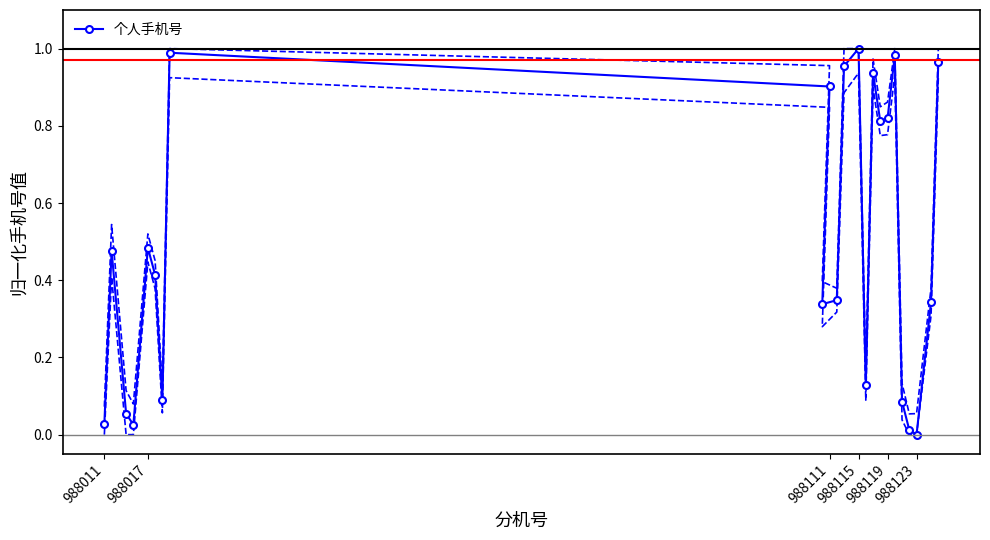

How many values in the 个人手机号 series exceed 0?

22